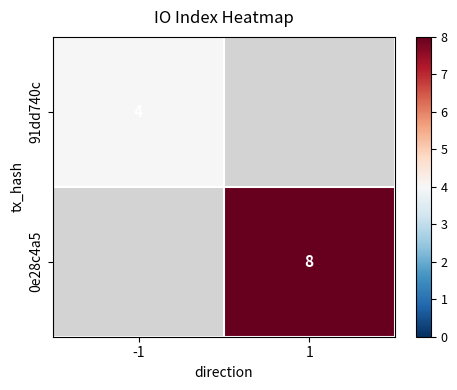

Is it true that 91dd740c equals 7 at -1?

False